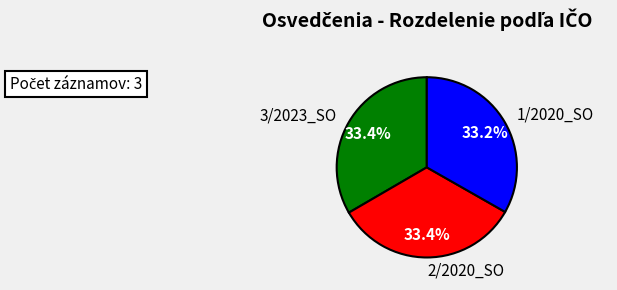

How many slices are in this pie chart?

3